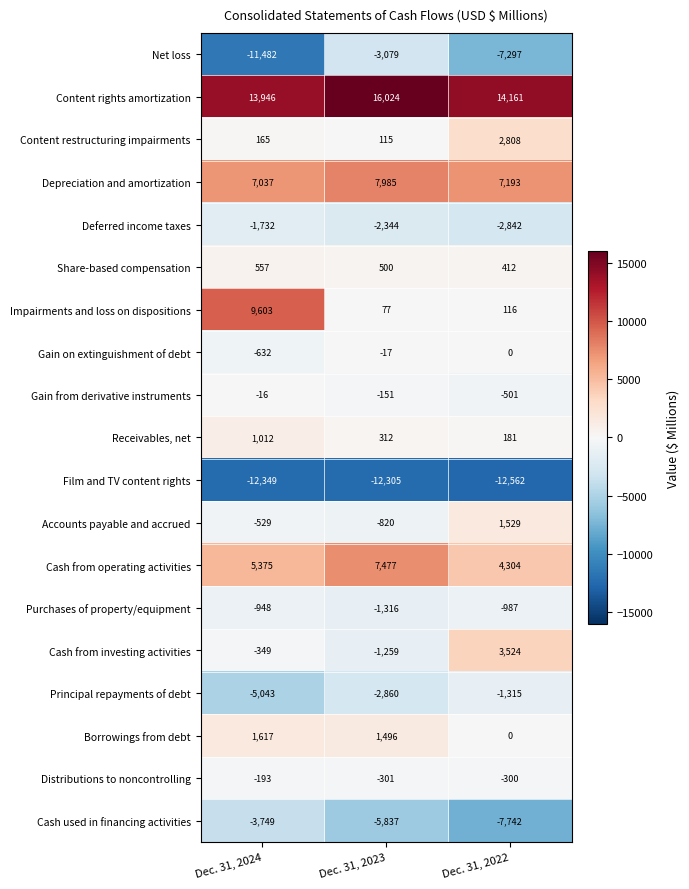

Count the Net loss values in the range -11482 to -3079.

3